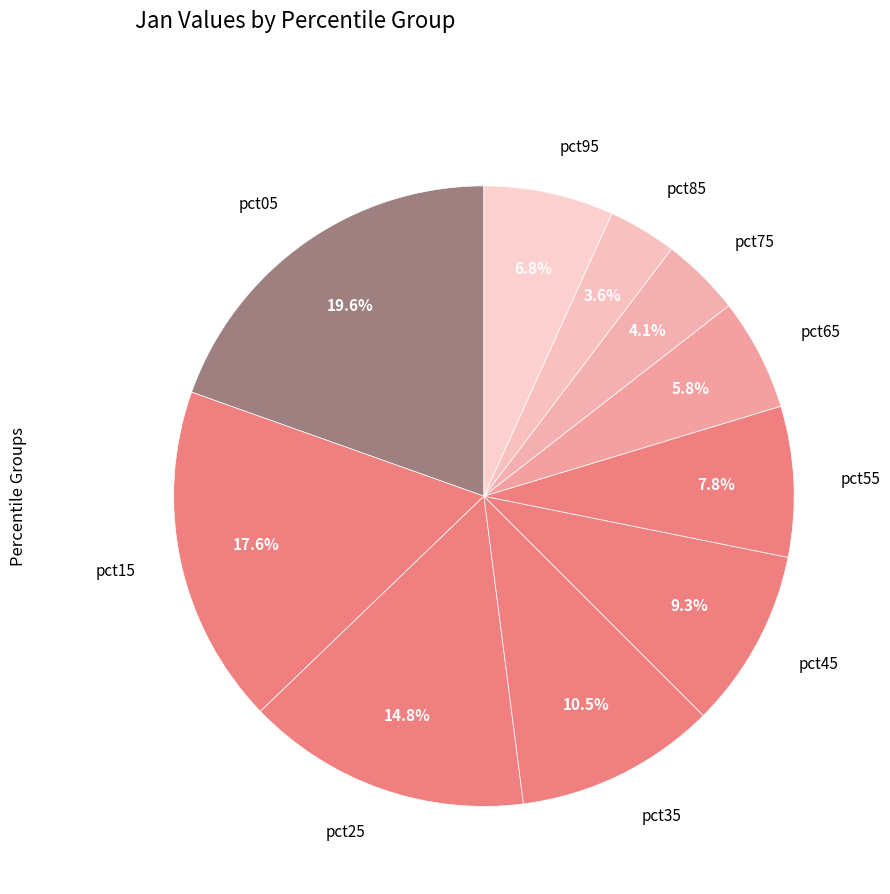

How many slices are in this pie chart?

10